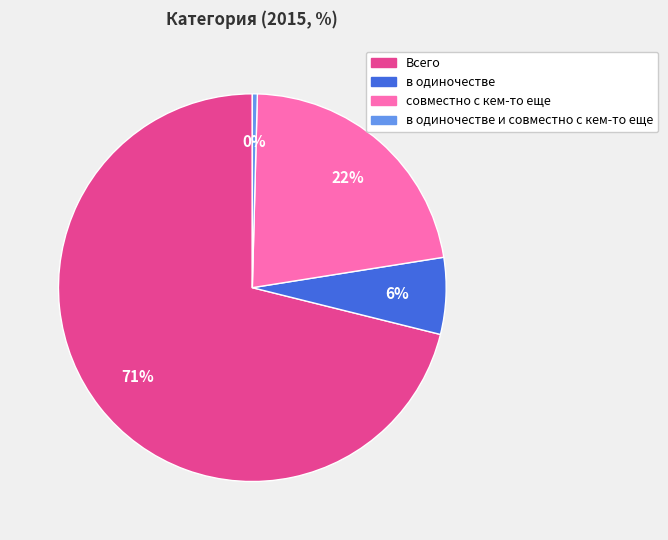

What percentage is the в одиночестве slice, to the nearest percent?

6%